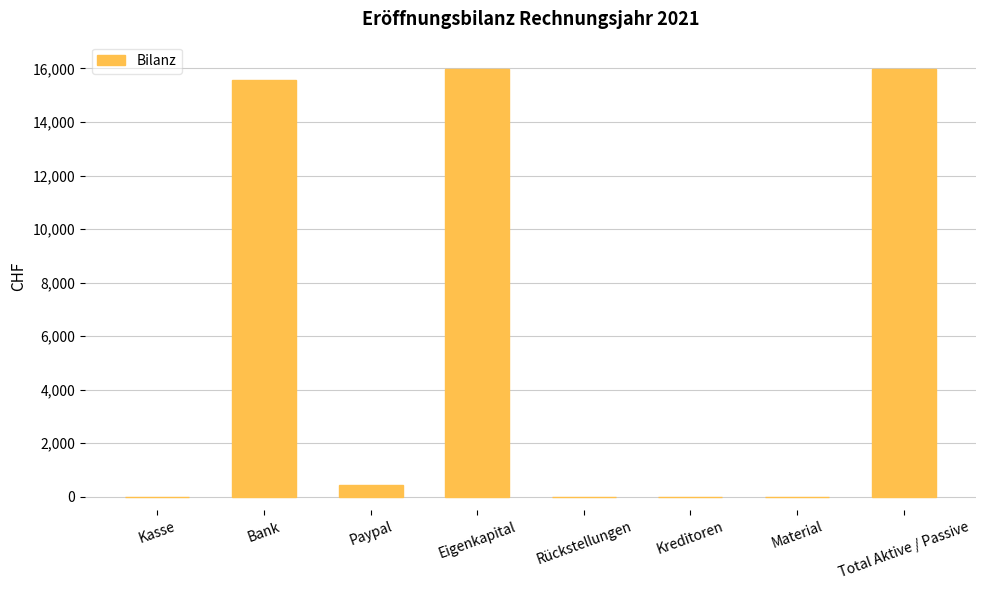

At which label is the value closest to 7985?

Paypal